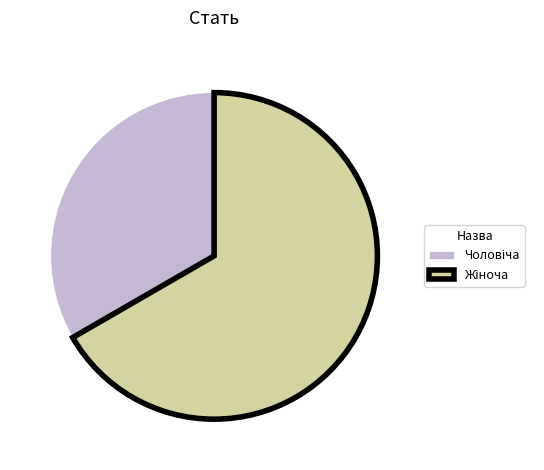

Count the number of slices in the pie.

2